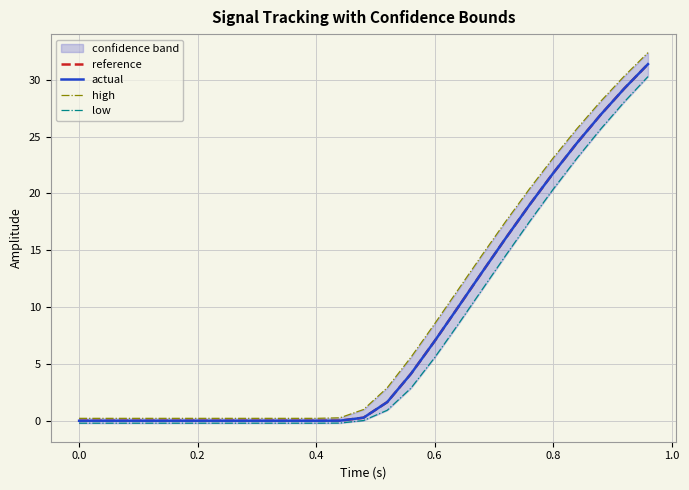

Reading left to right, transcribe all the data shown in this chart.

reference: 0.0	0.0	0.0	0.0	0.0	0.0	0.0	0.0	0.0	0.3	1.6	4.1	7.0	10.0	13.1	16.1	19.0	21.8	24.4	26.9	29.2	31.4
actual: 0.0	0.0	0.0	0.0	0.0	0.0	0.0	0.0	0.0	0.3	1.6	4.1	7.0	10.0	13.1	16.1	19.0	21.8	24.4	26.9	29.2	31.4
high: 0.2	0.2	0.2	0.2	0.2	0.2	0.2	0.2	0.3	1.0	2.9	5.6	8.5	11.6	14.6	17.5	20.4	23.1	25.7	28.1	30.3	32.4
low: -0.2	-0.2	-0.2	-0.2	-0.2	-0.2	-0.2	-0.2	-0.2	0.0	0.9	2.9	5.6	8.5	11.5	14.5	17.5	20.4	23.1	25.6	28.0	30.3